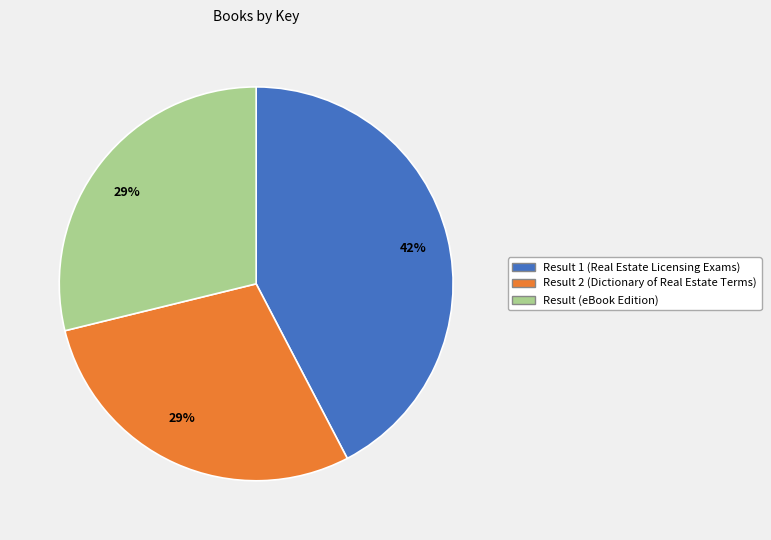

True or false: Result 1 (Real Estate Licensing Exams) accounts for 42% of the total.

True